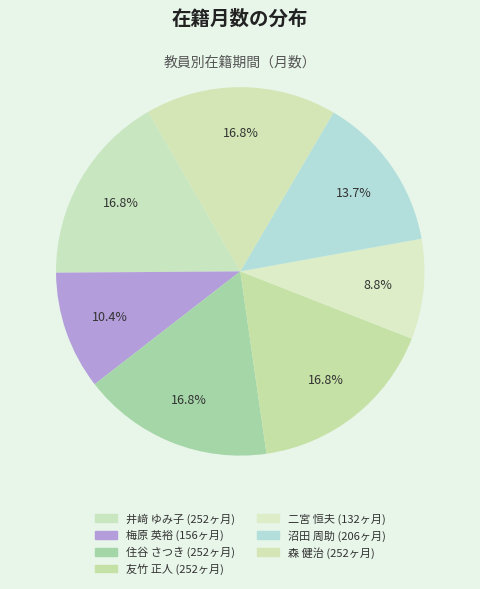

What is the smallest slice in the pie chart?

二宮 恒夫